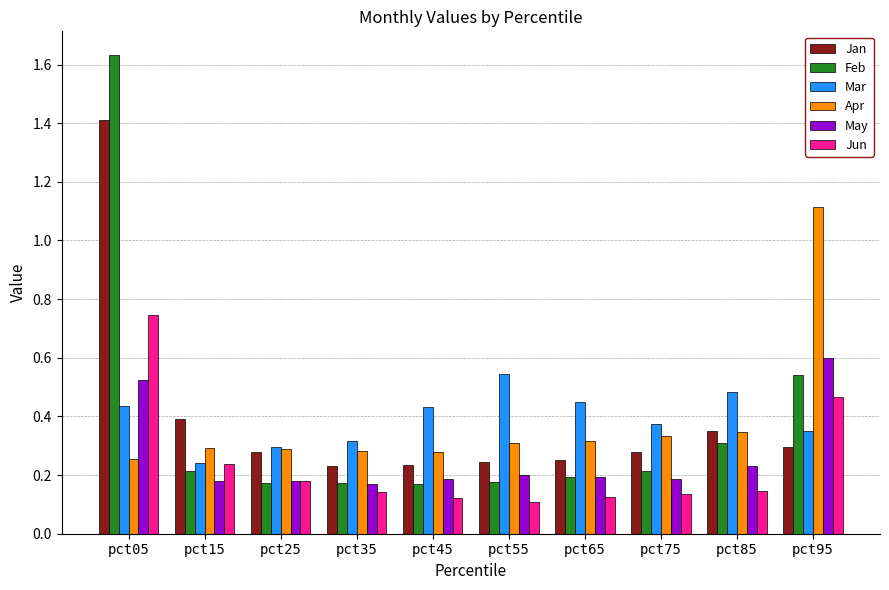

Which category has the highest value across all series?

pct05